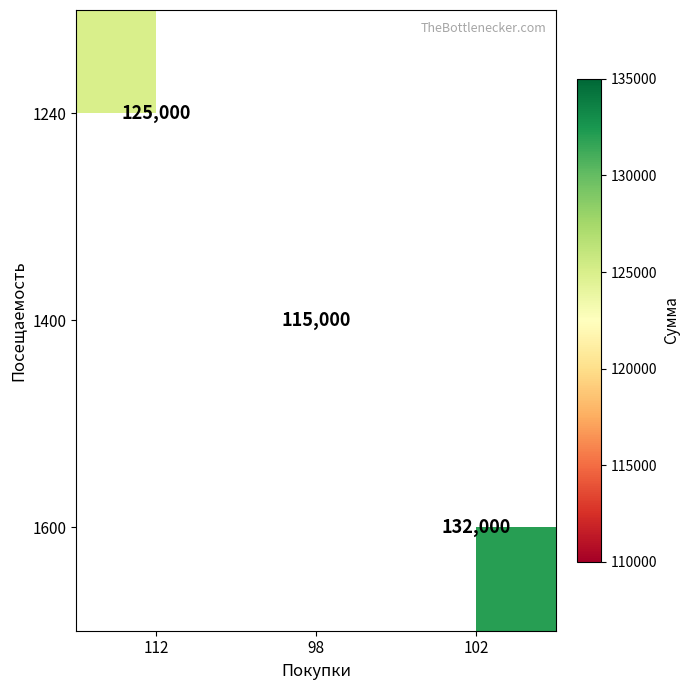

The value of 1600 at 102 is 132000. True or false?

True